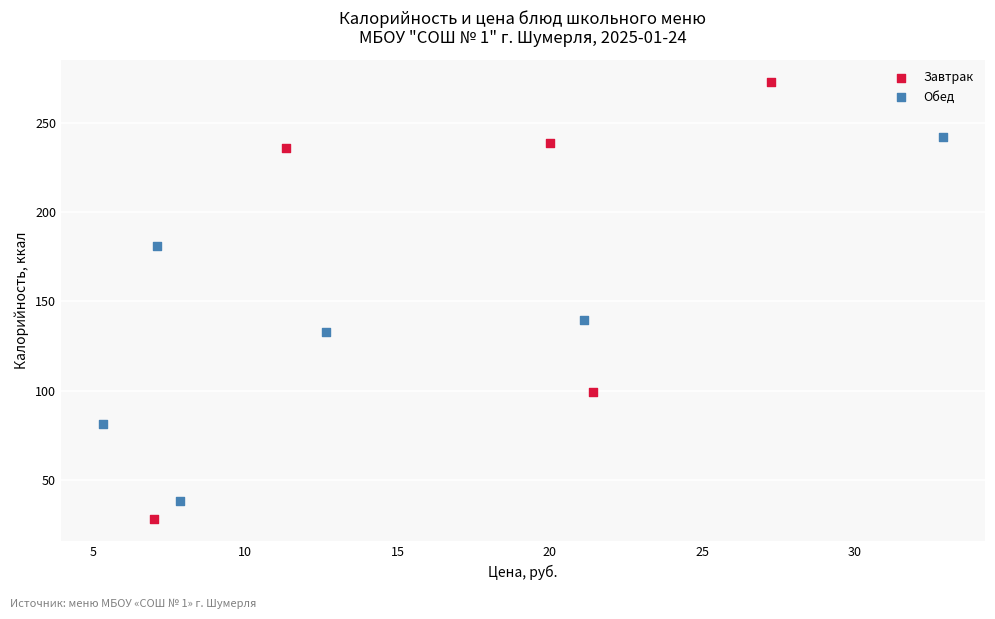

Which series reaches the maximum Y coordinate?

Завтрак